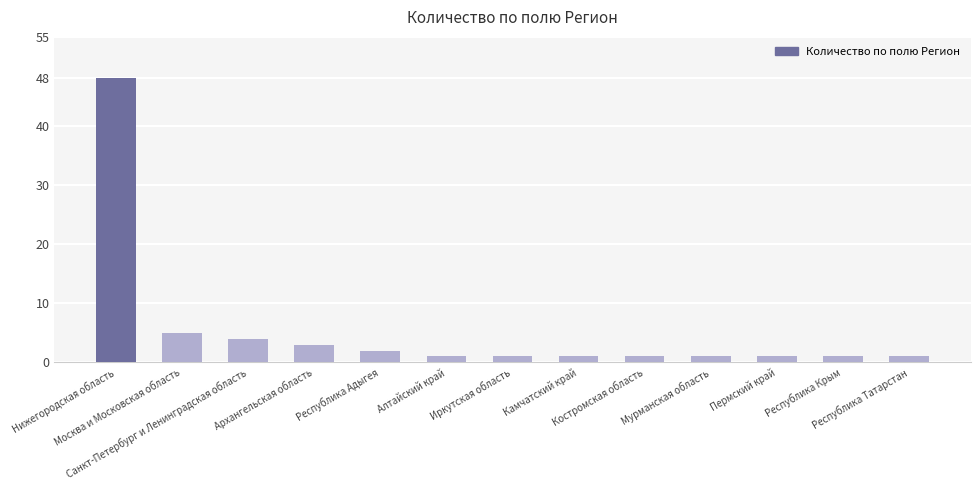

Are the bars grouped side by side (vs. stacked)?

No